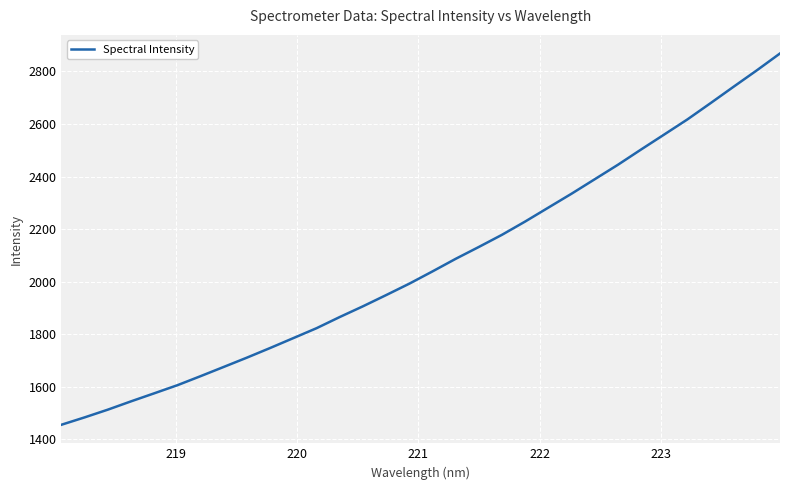

Is this an area chart (filled region under the line)?

No